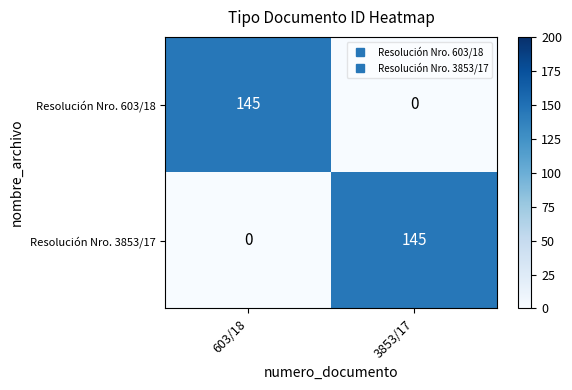

Which category has the highest value in the Resolución Nro. 3853/17 series?

3853/17